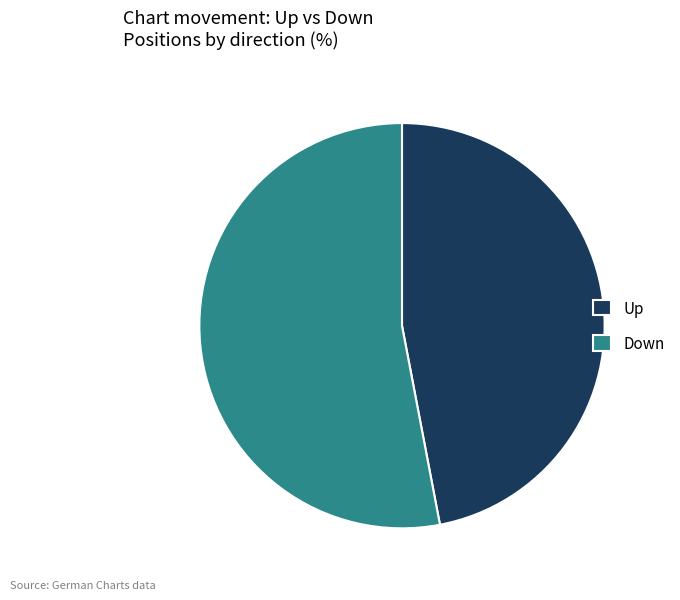

Is the sum of Down and Up greater than half?

Yes